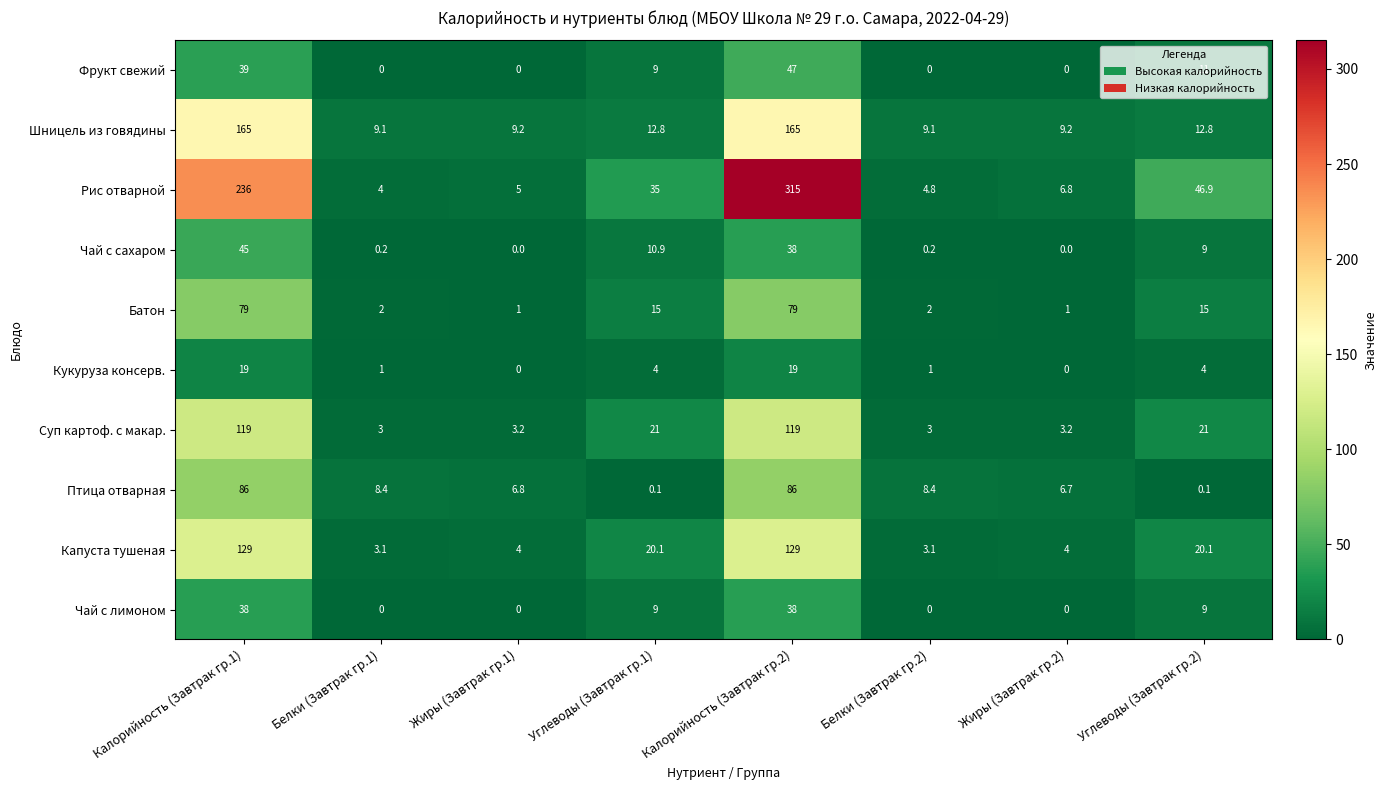

Is it true that Капуста тушеная equals 32.4 at Углеводы (Завтрак гр.1)?

False